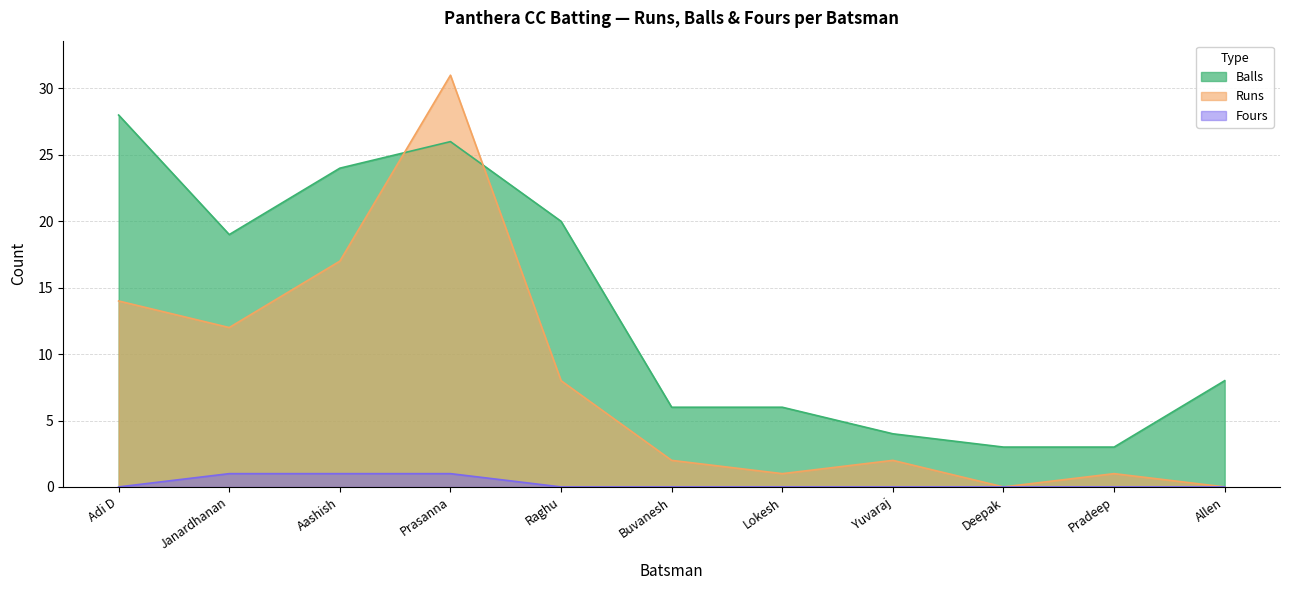

At which category does Balls reach its first local valley?

Janardhanan